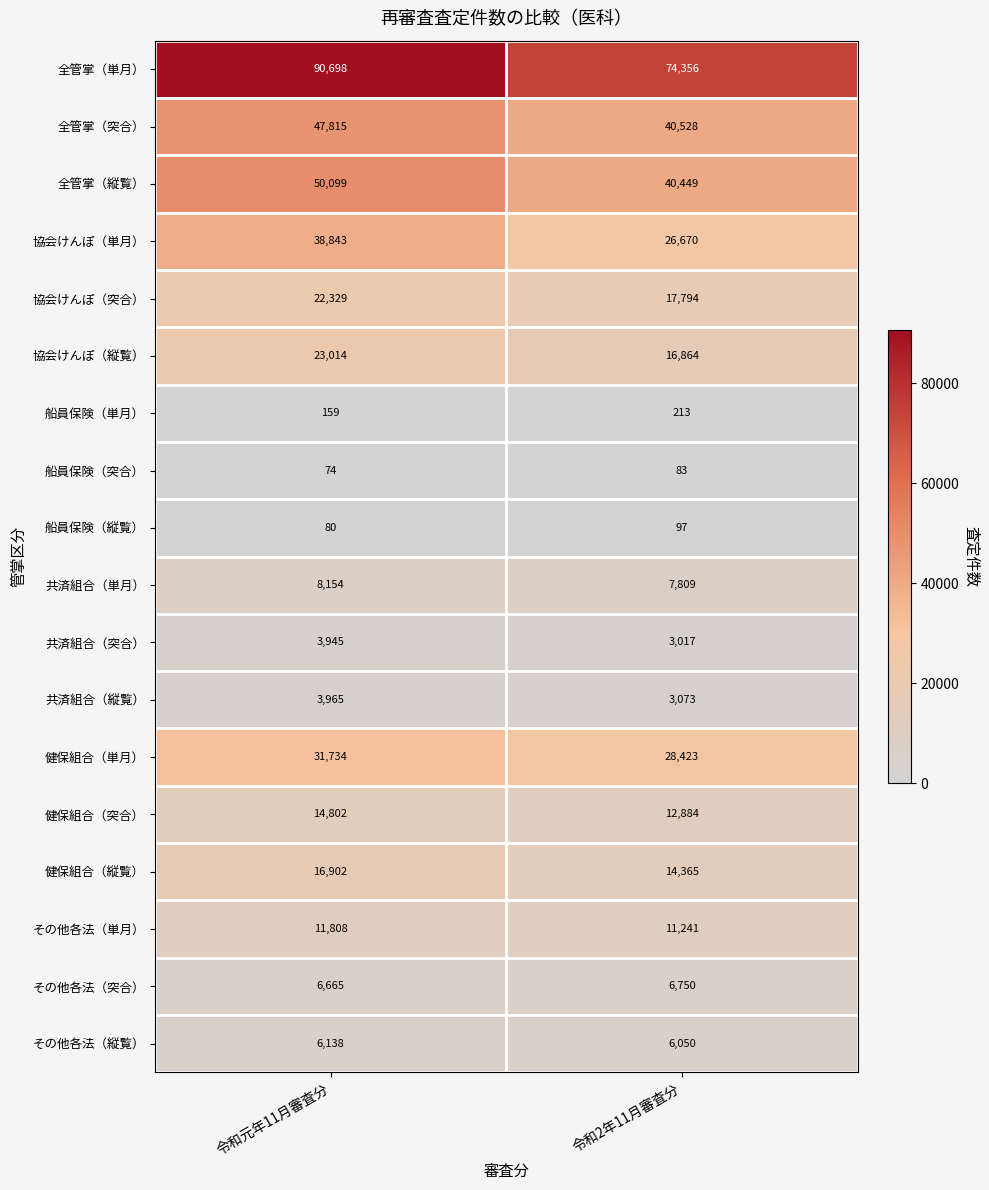

Read the 共済組合（縦覧） value at 令和2年11月審査分.

3073